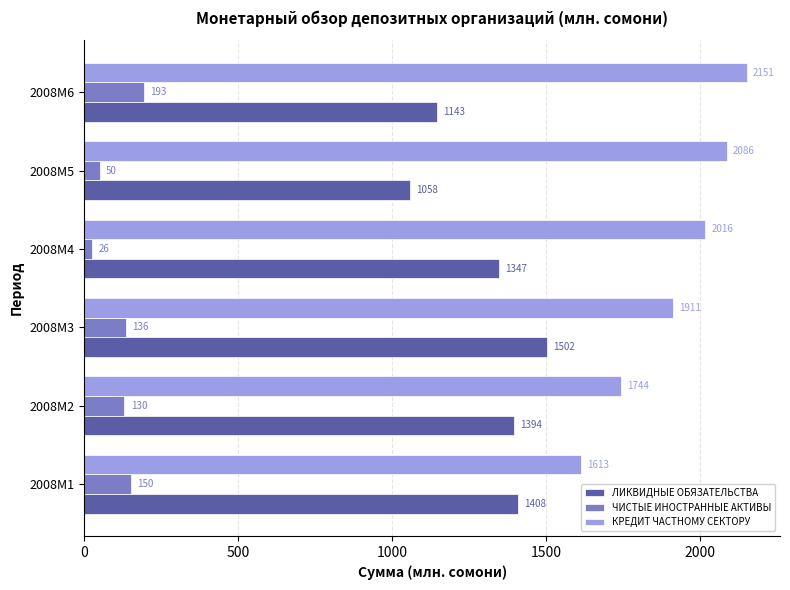

The value of ЛИКВИДНЫЕ ОБЯЗАТЕЛЬСТВА at 2008M5 is 1057.5. True or false?

True